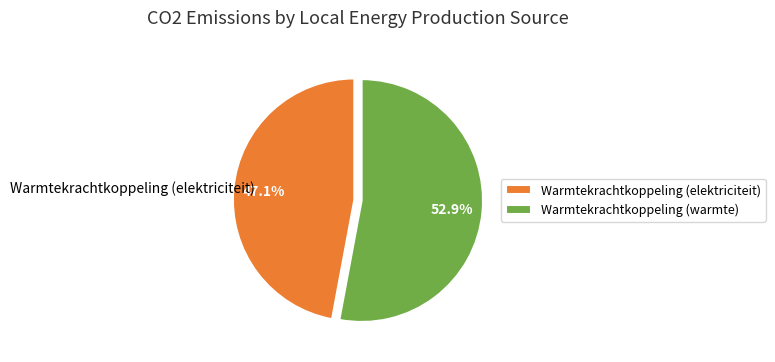

Does Warmtekrachtkoppeling (warmte) represent more than half of the total?

Yes